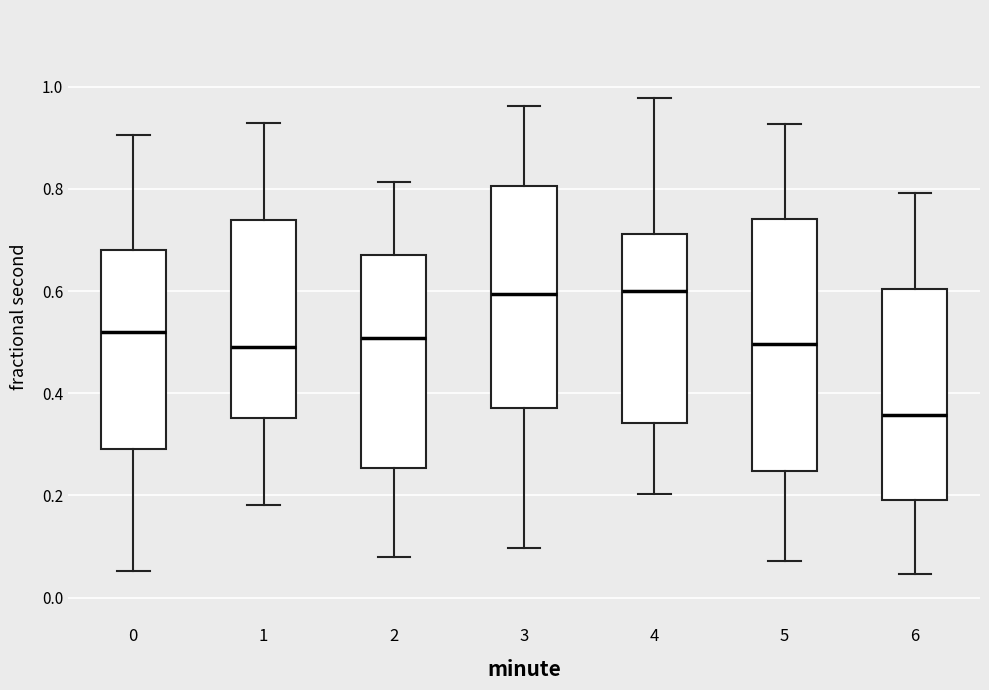

Where is the upper edge of the box at x = 0 on the y-axis? The values are not printed on the chart, so give them approximately, as read against the axis.

0.68